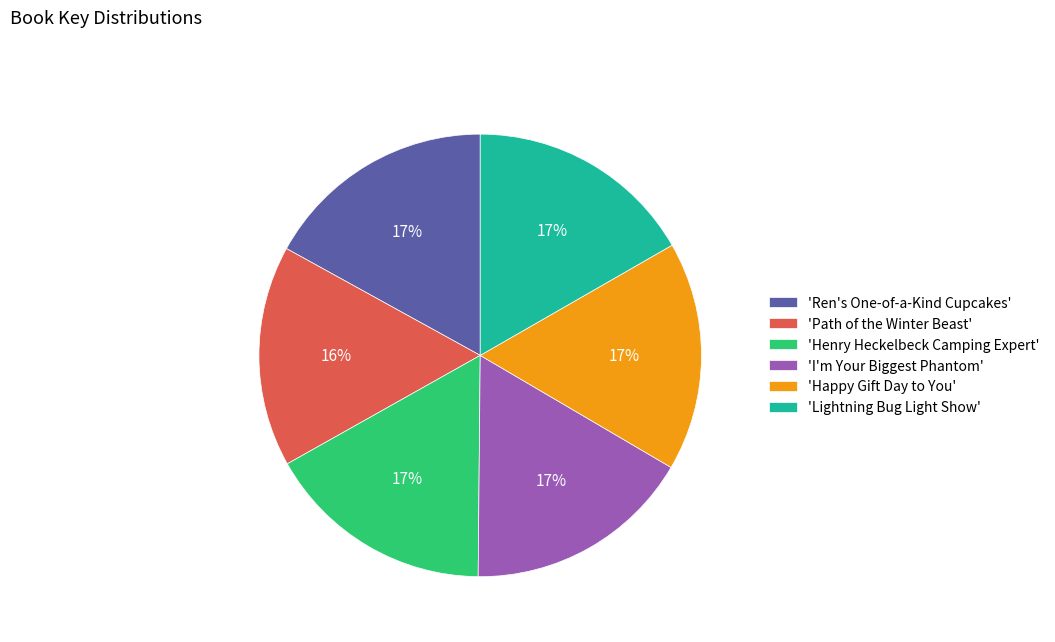

How many slices are in this pie chart?

6